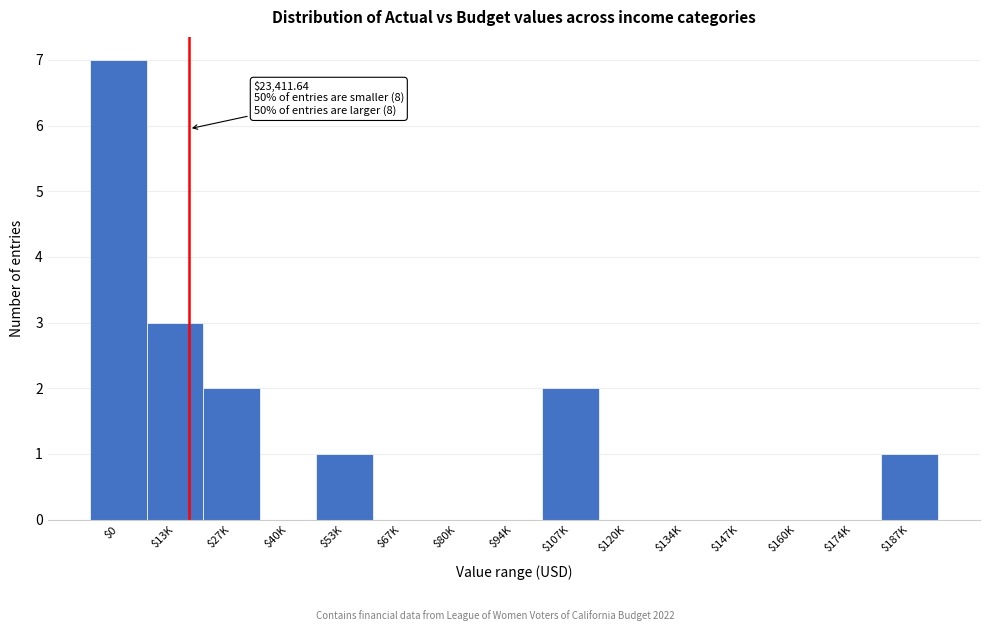

What is the sum of all values?

16